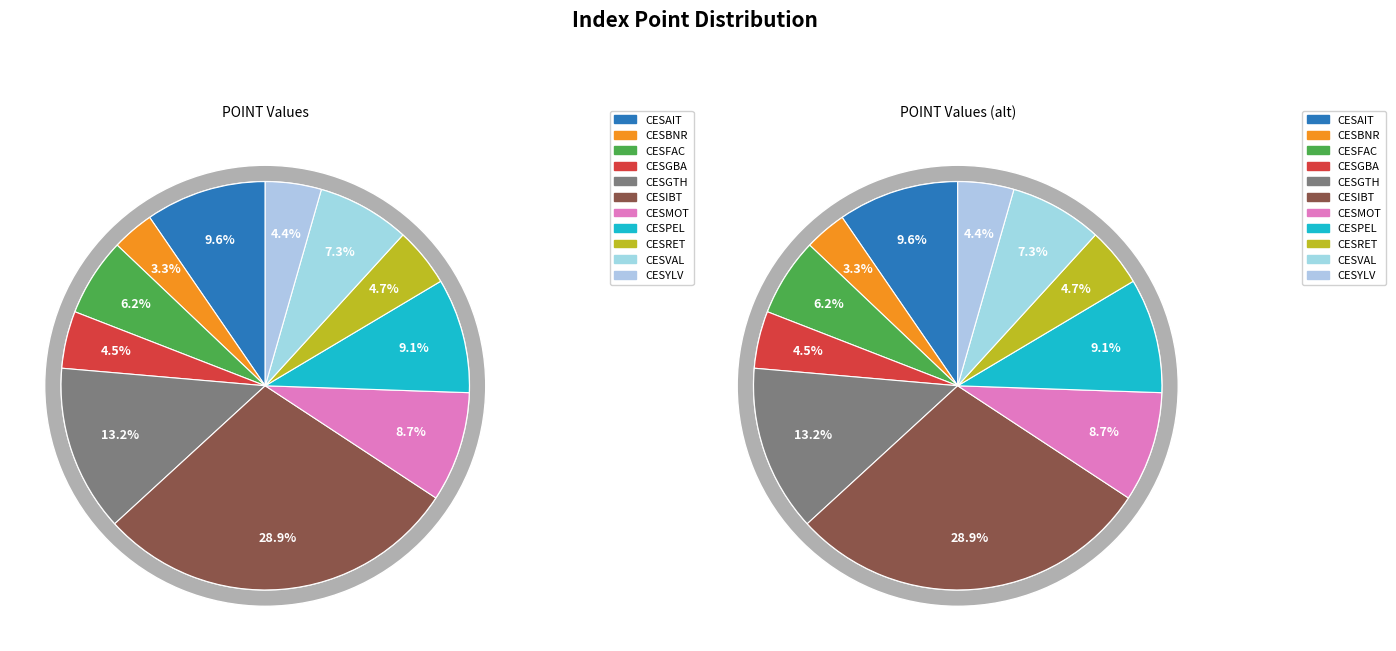

Count the number of slices in the pie.

11